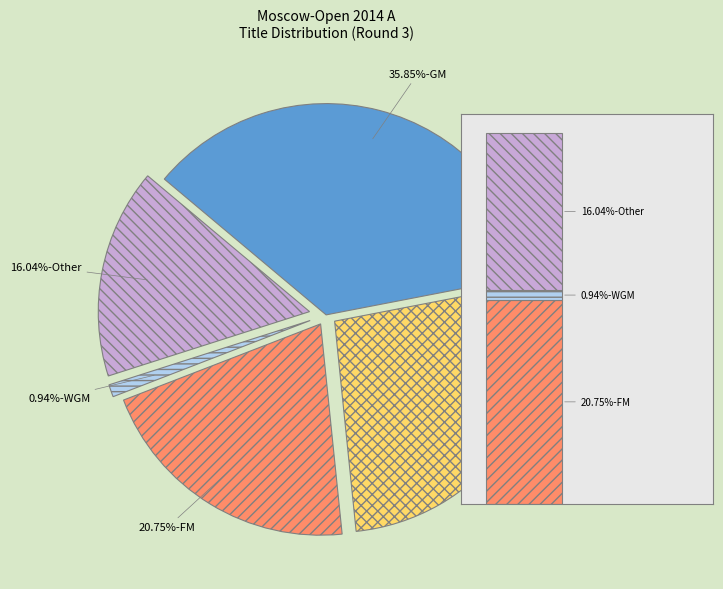

The WGM slice represents 1% of the pie. True or false?

True